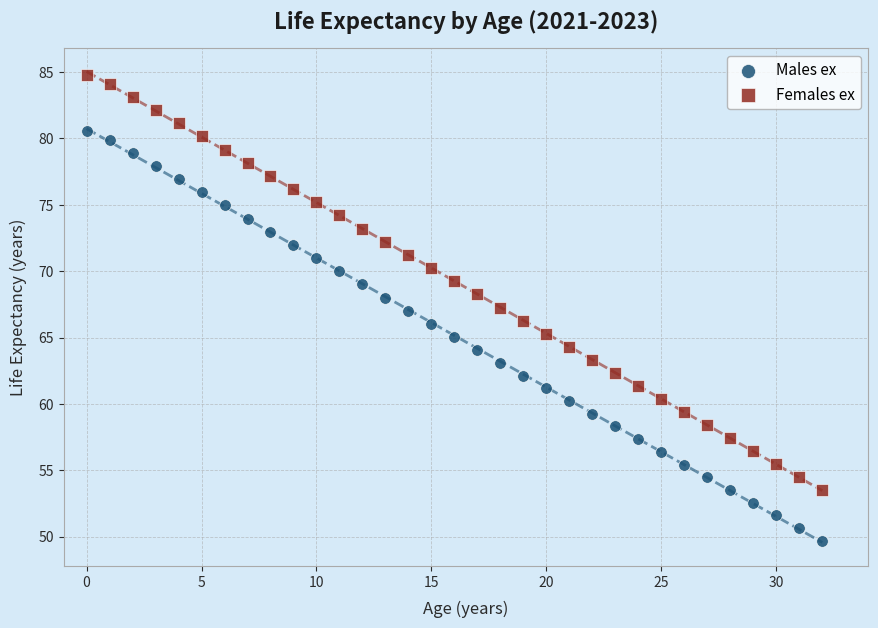

Which series reaches the minimum Y coordinate?

Males ex